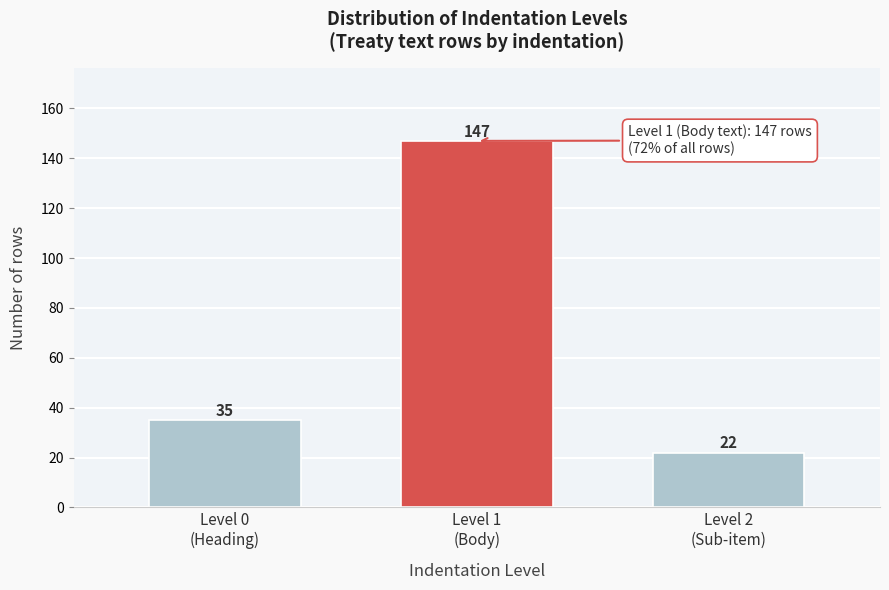

Reading left to right, what are all the values shown in this chart?

35	147	22